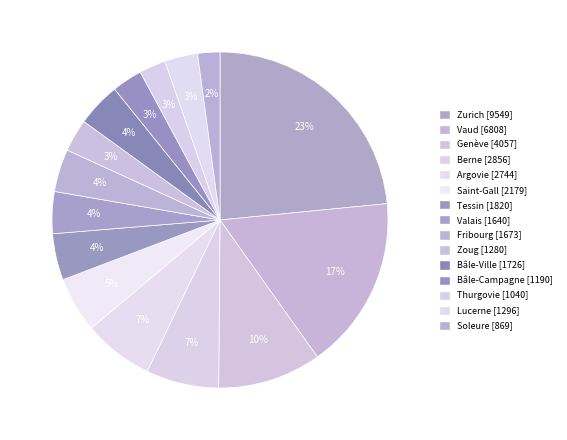

Does Zurich account for over 50% of the chart?

No